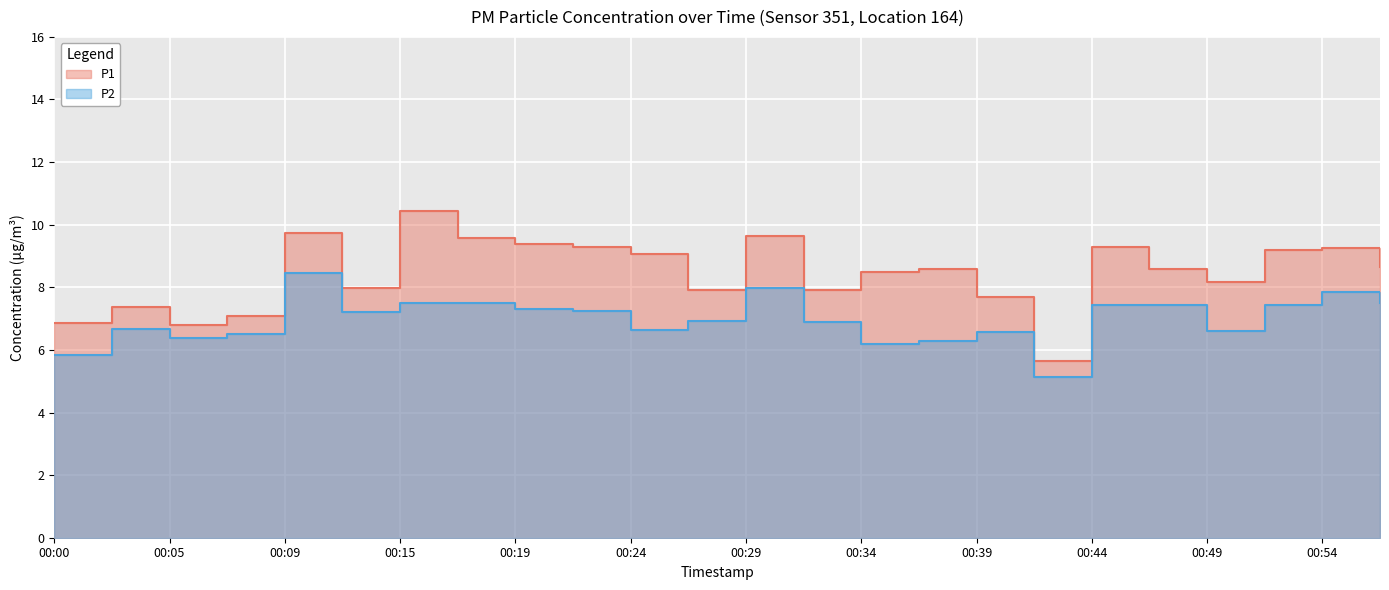

At which category does the chart reach its minimum across all series?

00:42